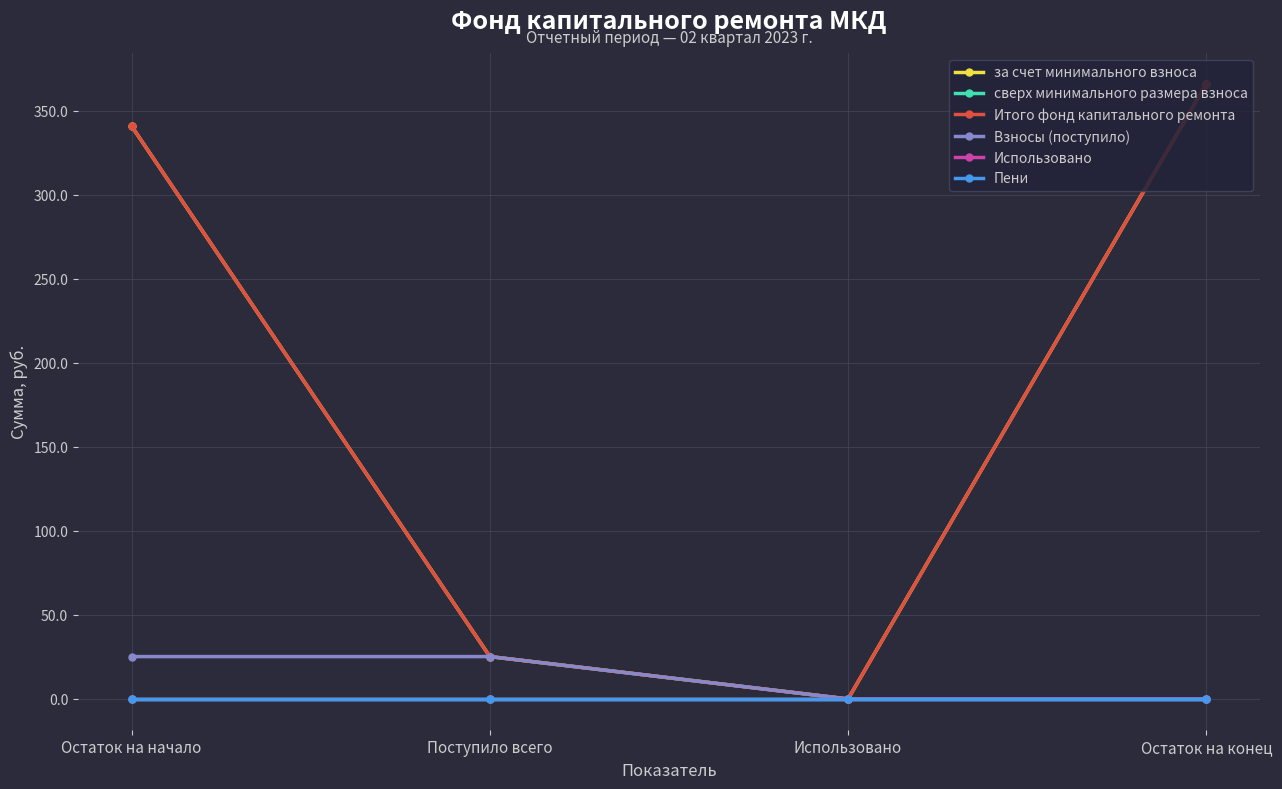

Which series has the largest total across all categories?

за счет минимального взноса